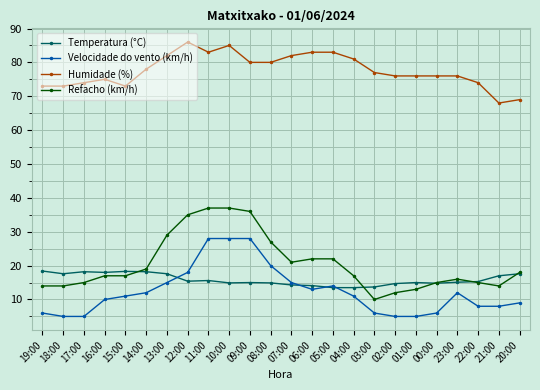

What is the lowest value of the Velocidade do vento (km/h) series?

5.0